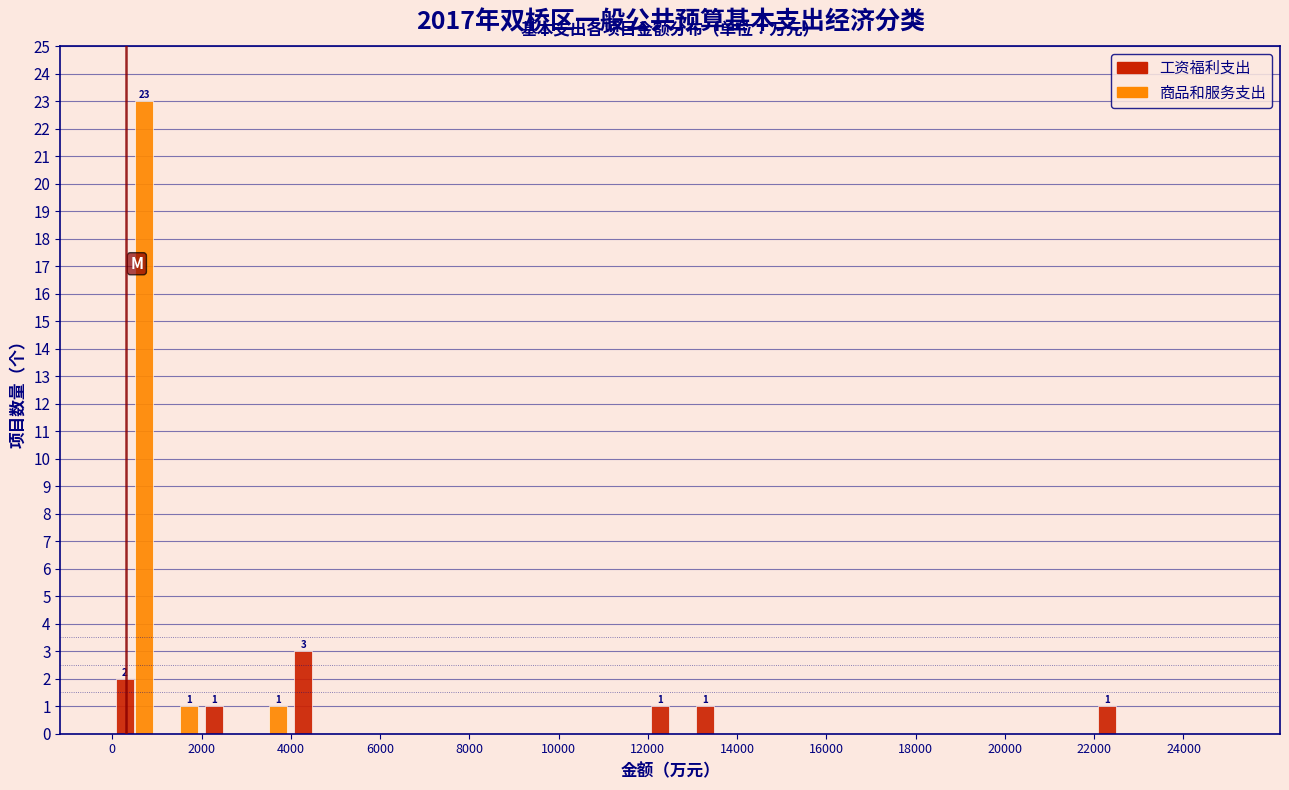

In the 商品和服务支出 series, which range on the x-axis has the tallest bar?

0 to 1000